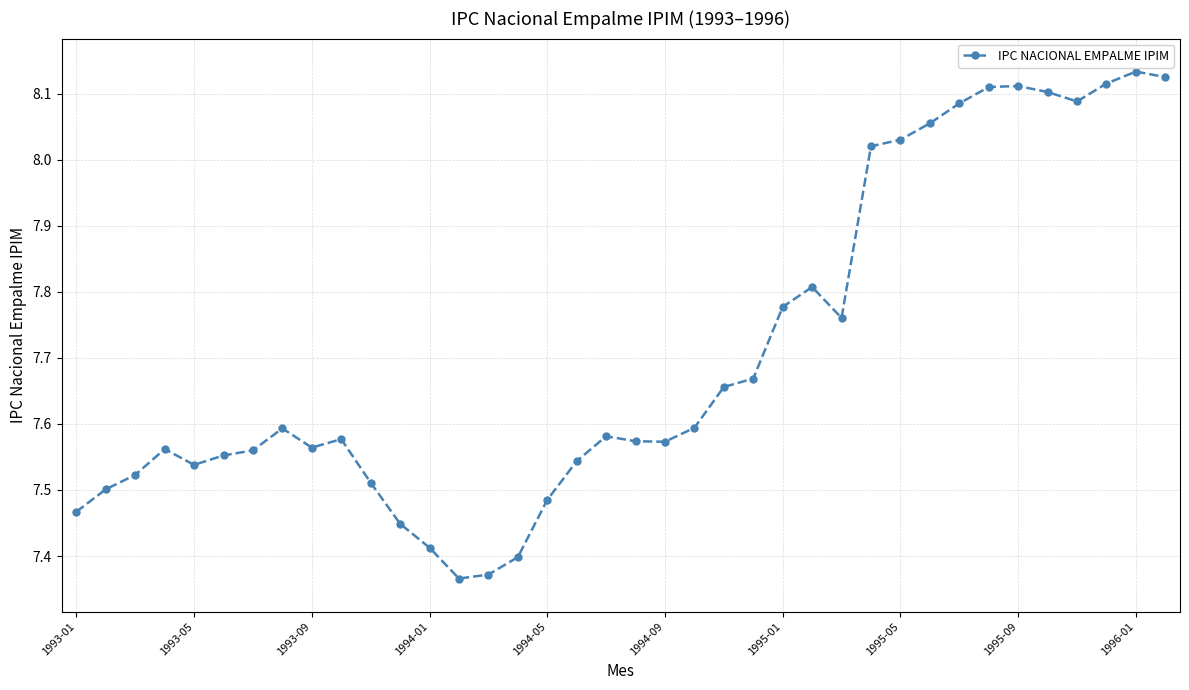

What is the sum of all values?

292.9